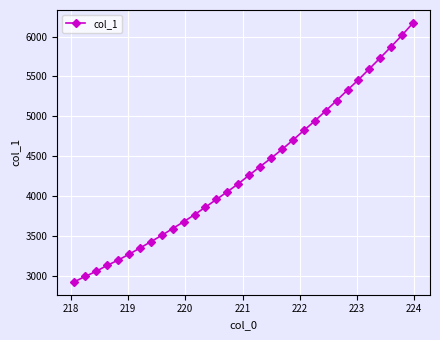

What is the value of the 28th point from the left?

5596.0